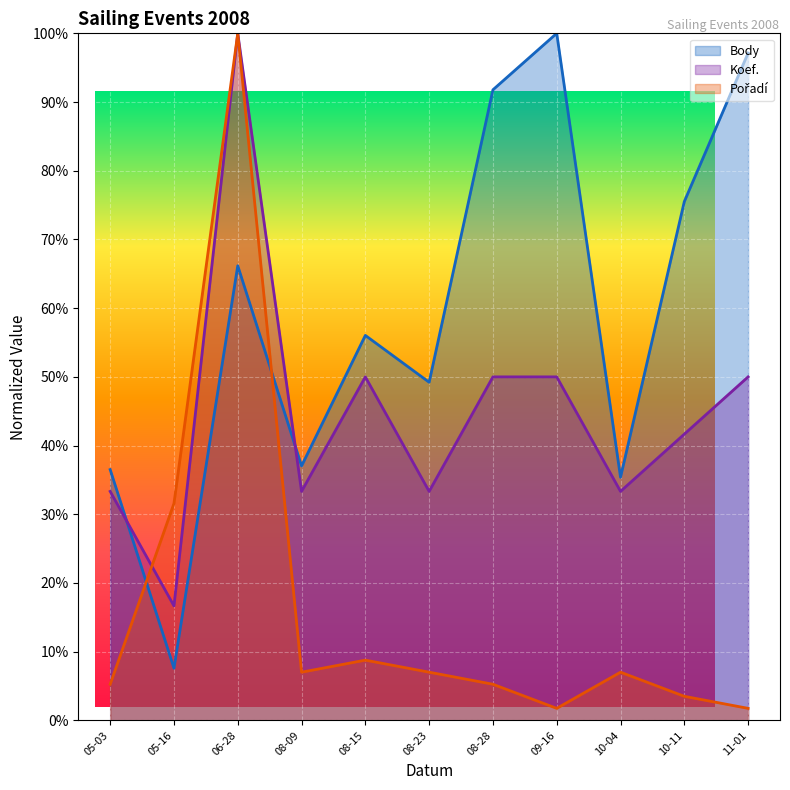

What is the average value of the Body series?

0.6